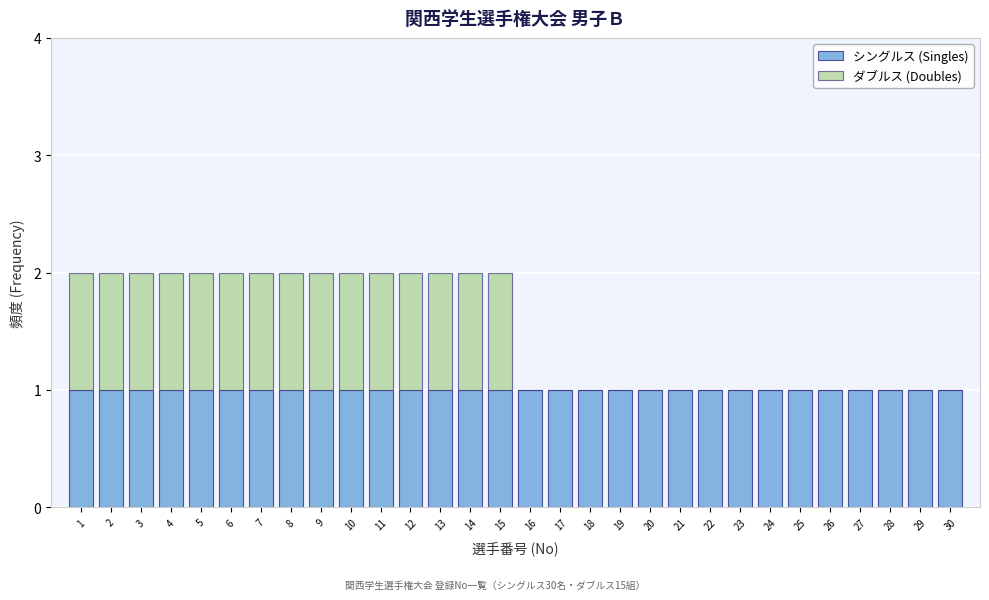

Reading left to right, list every stacked bar in this chart as the range it spans on the x-axis followed by its total height. The values are not printed on the chart, so give them approximately, as read against the axis.

0.5 to 1.5: 2
1.5 to 2.5: 2
2.5 to 3.5: 2
3.5 to 4.5: 2
4.5 to 5.5: 2
5.5 to 6.5: 2
6.5 to 7.5: 2
7.5 to 8.5: 2
8.5 to 9.5: 2
9.5 to 10.5: 2
10.5 to 11.5: 2
11.5 to 12.5: 2
12.5 to 13.5: 2
13.5 to 14.5: 2
14.5 to 15.5: 2
15.5 to 16.5: 1
16.5 to 17.5: 1
17.5 to 18.5: 1
18.5 to 19.5: 1
19.5 to 20.5: 1
20.5 to 21.5: 1
21.5 to 22.5: 1
22.5 to 23.5: 1
23.5 to 24.5: 1
24.5 to 25.5: 1
25.5 to 26.5: 1
26.5 to 27.5: 1
27.5 to 28.5: 1
28.5 to 29.5: 1
29.5 to 30.5: 1